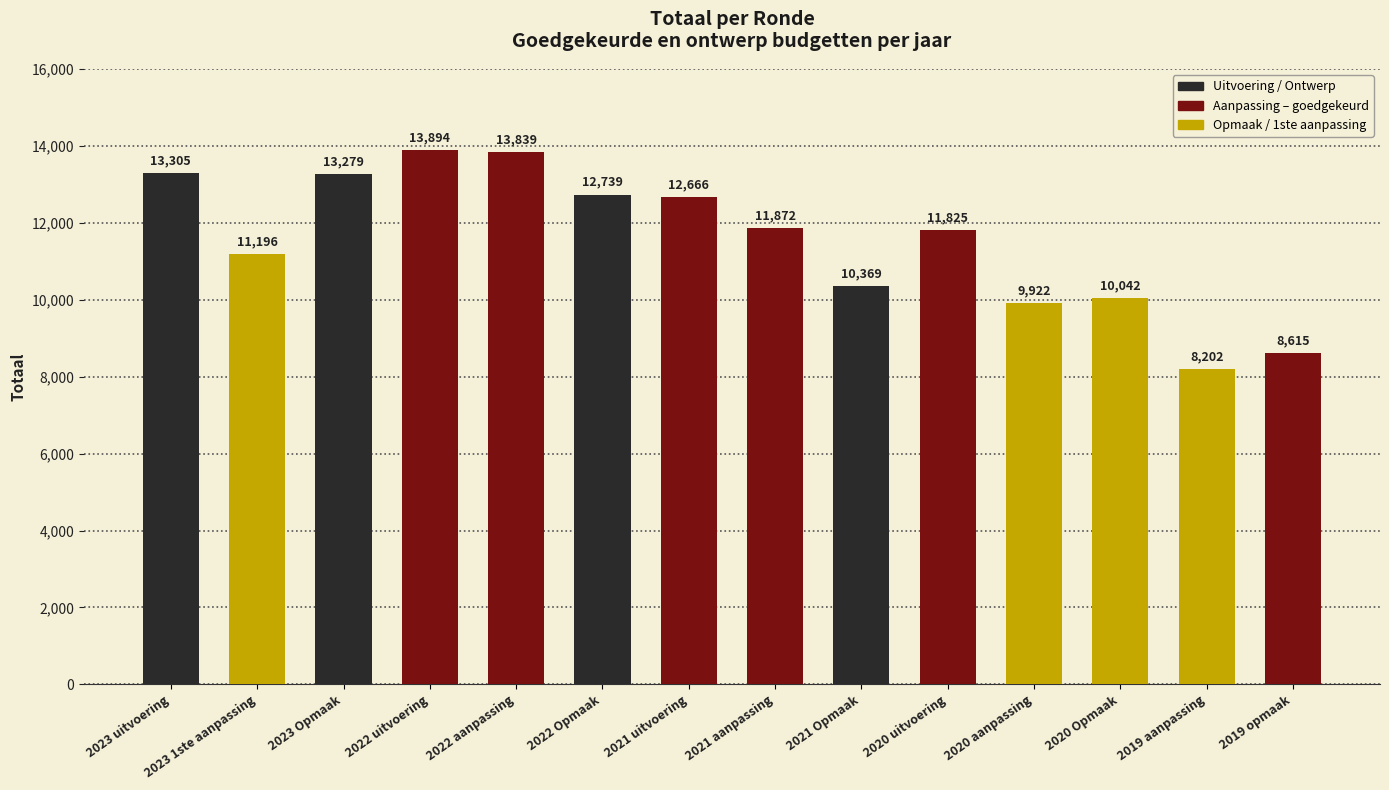

Where does the data first go above 11872?

2023 uitvoering